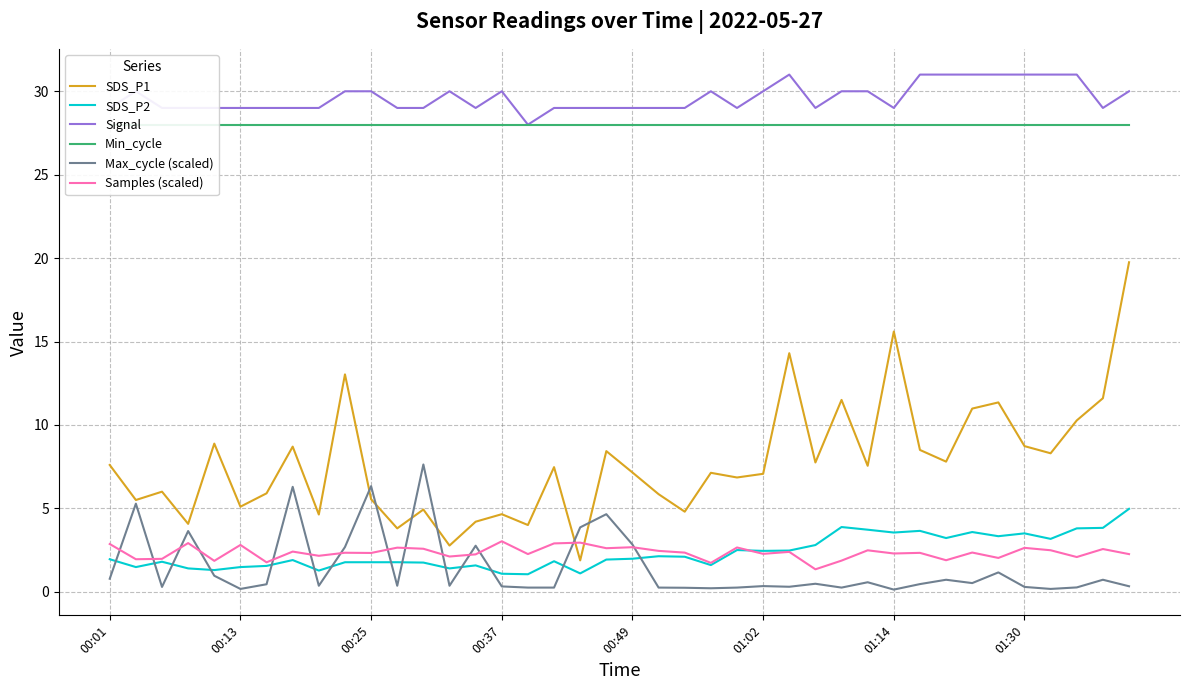

How many times do Max_cycle (scaled) and Samples (scaled) cross each other?

14